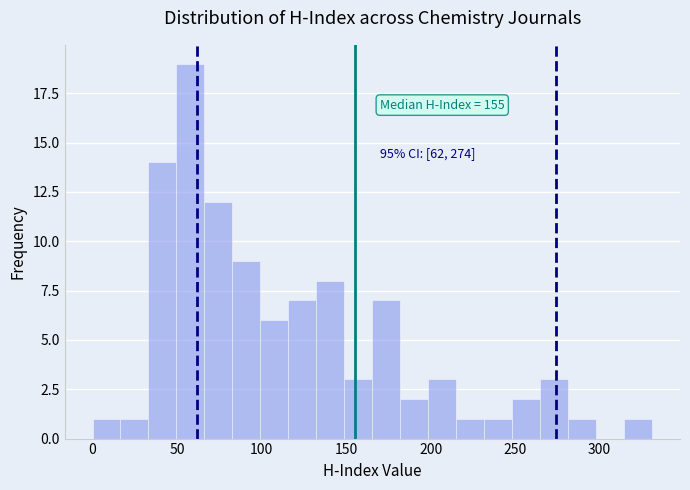

Read against the x-axis, roughly where is the centre of the tallest bar?

60